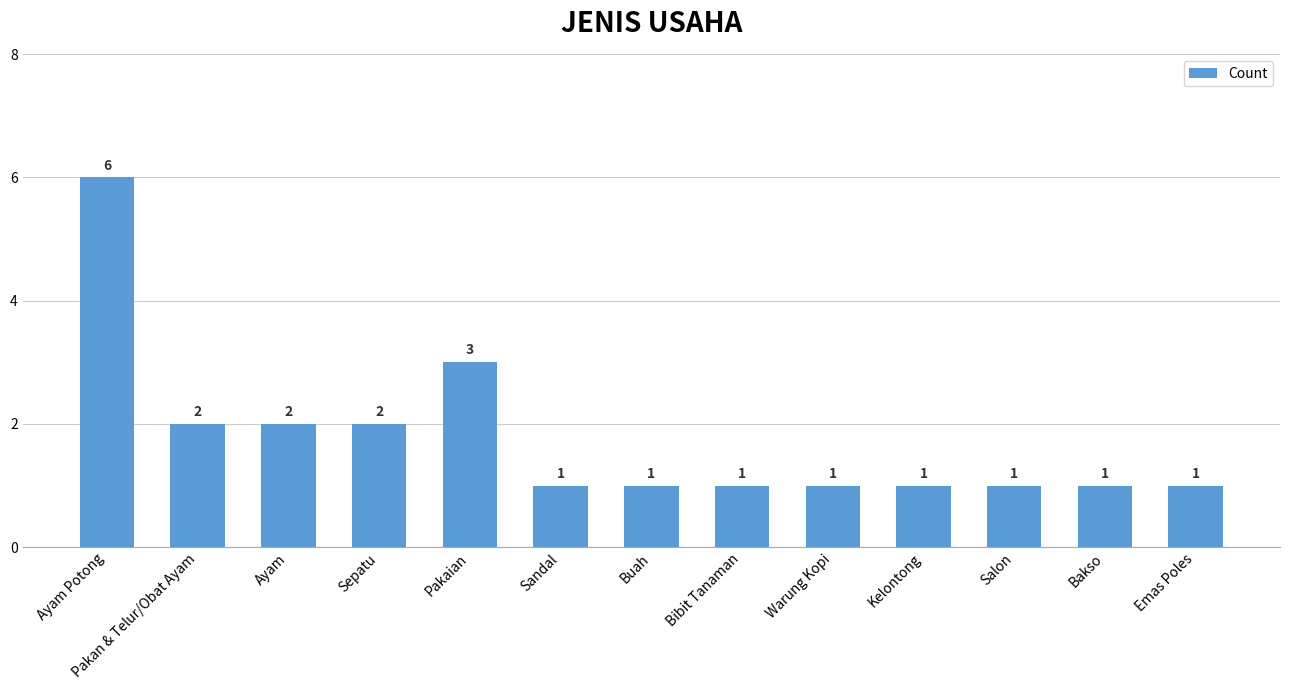

At which category does the chart reach its peak across all series?

Ayam Potong